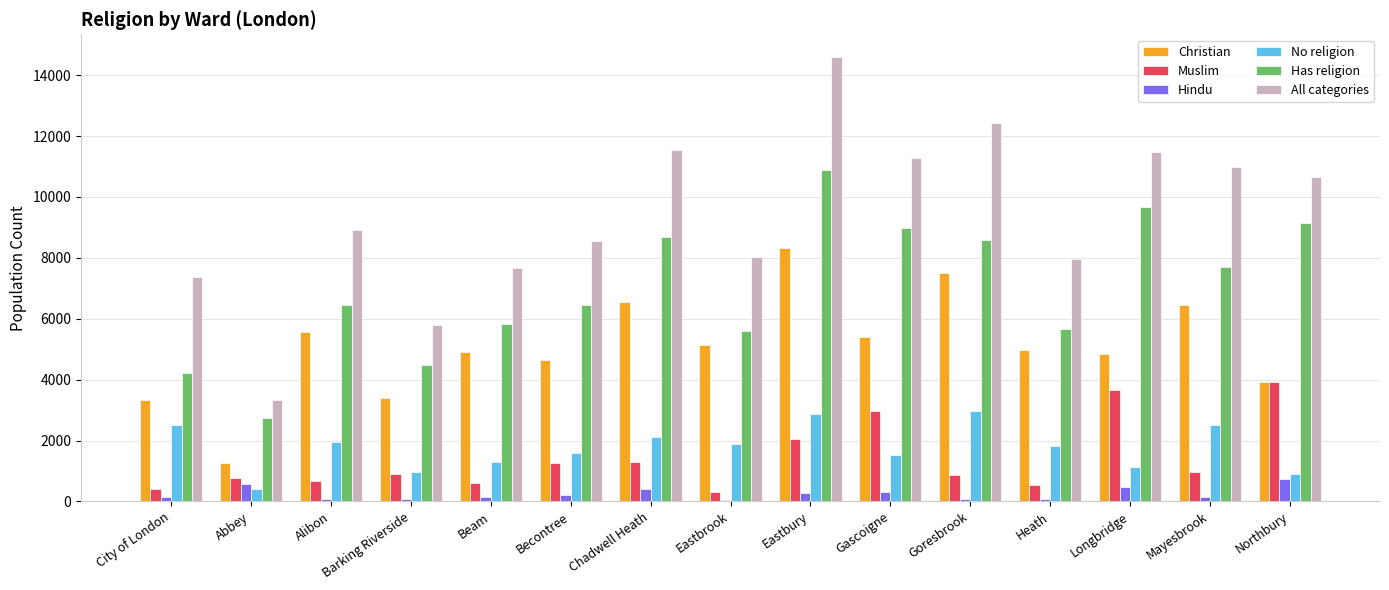

What is the maximum value for Has religion?

10884